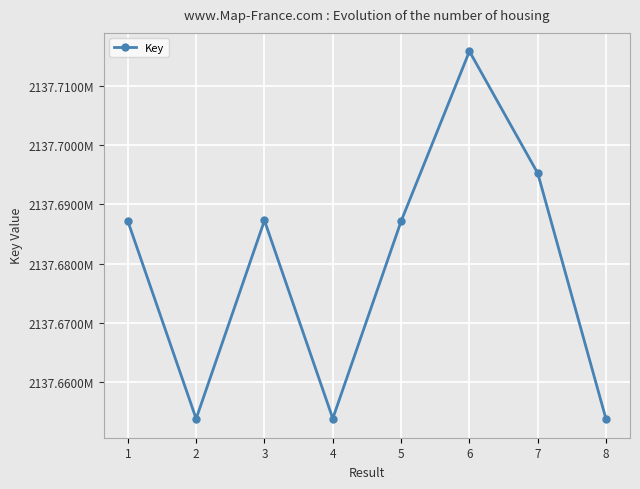

True or false: there are more than 0 points higher than both neighbors.

True